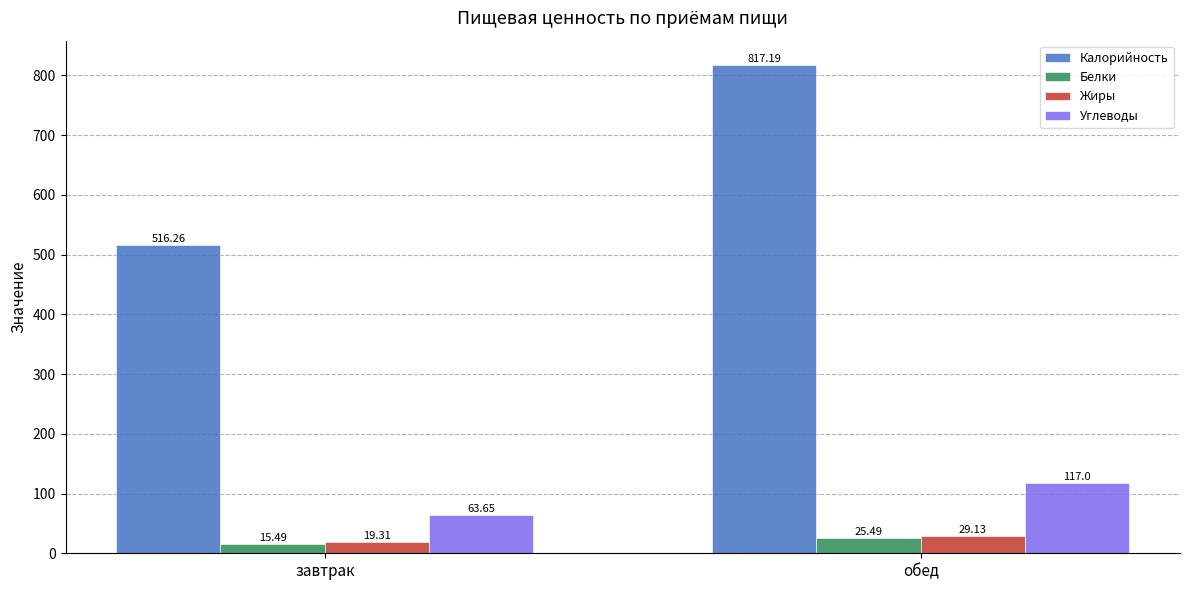

Which series has the widest spread of values?

Калорийность